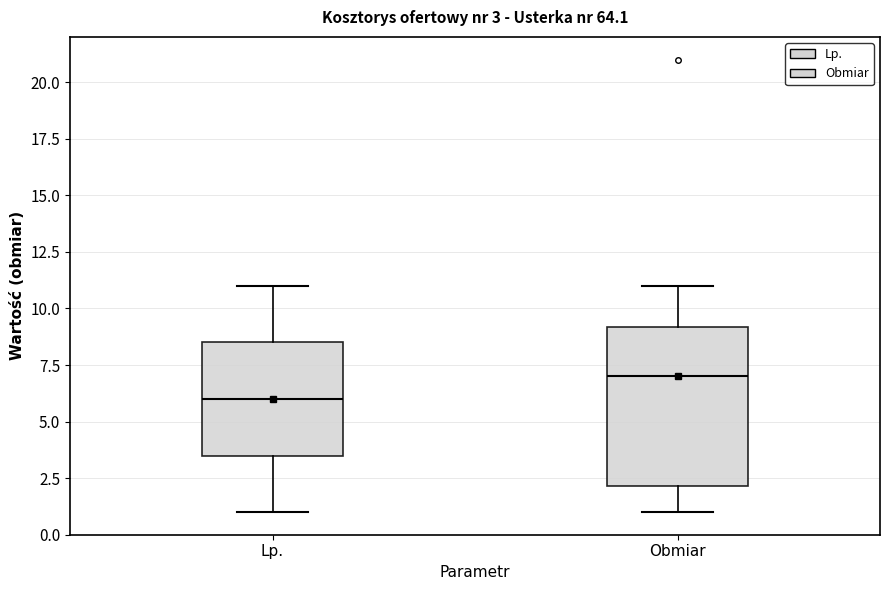

Which box's median line is the lowest?

Lp.